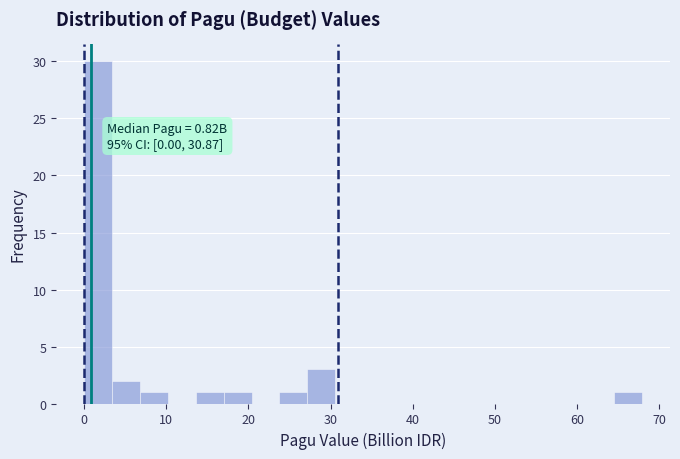

Read against the x-axis, roughly where is the centre of the tallest bar?

2